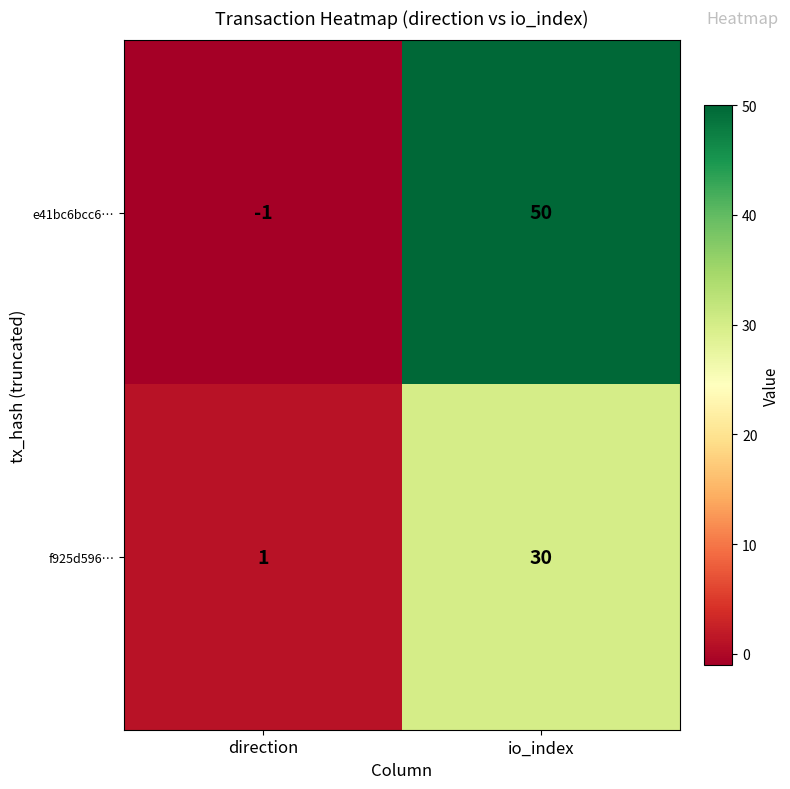

What is the total value across all series at io_index?

80